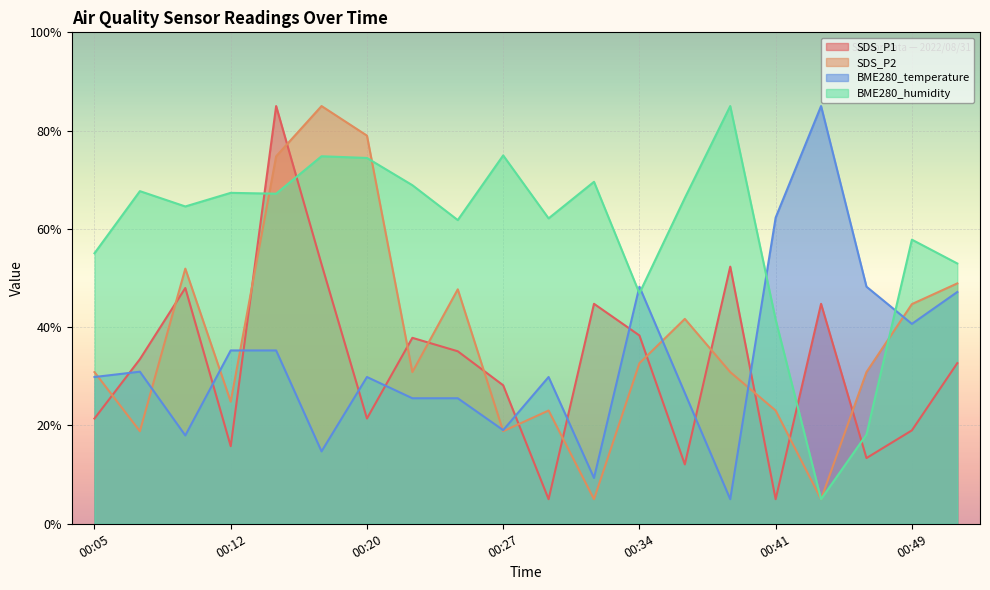

How many intersections are there between SDS_P1 and BME280_temperature?

10